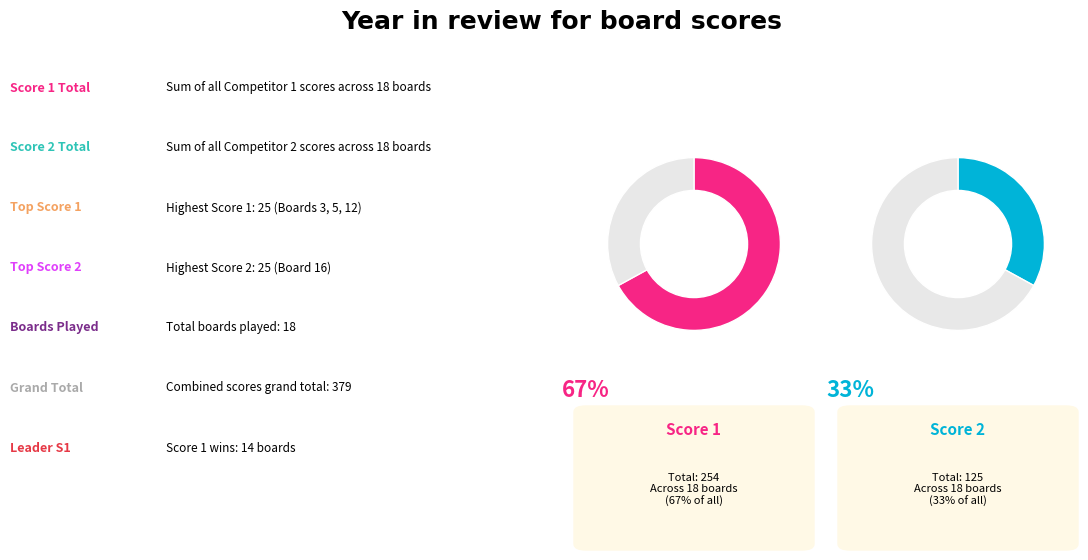

Does 6 represent more than half of the total?

No